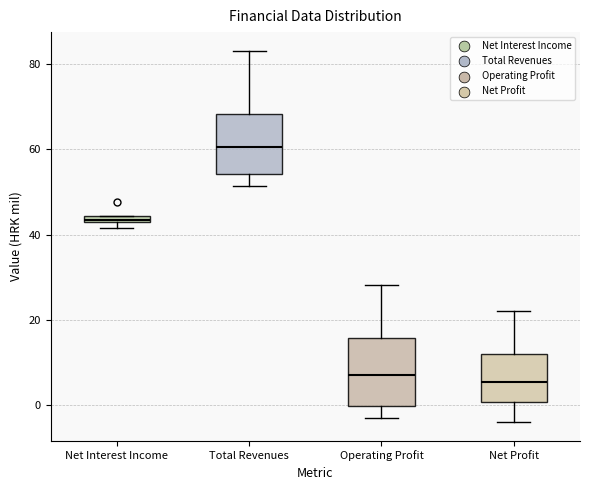

Which box has the highest median line?

Total Revenues